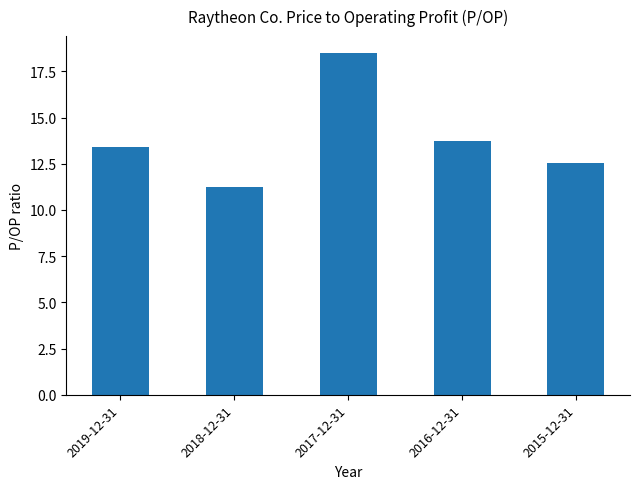

What value does the data have at 2017-12-31?

18.5